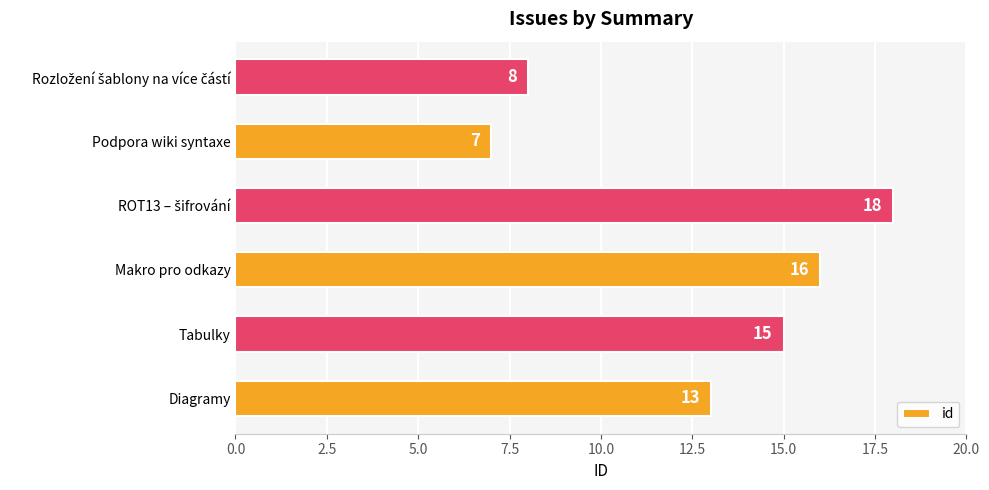

Reading bottom to top, transcribe all the data shown in this chart.

13	15	16	18	7	8